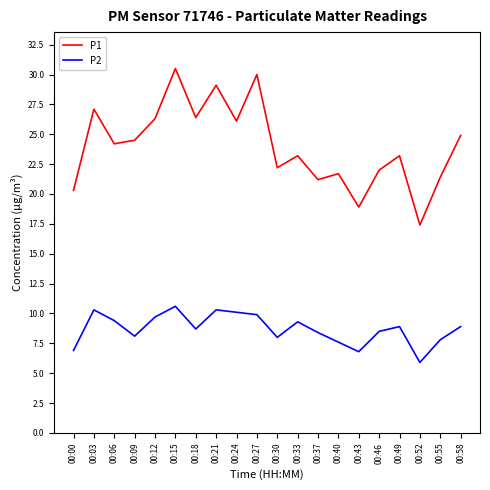

True or false: P2 and P1 intersect in this chart.

False